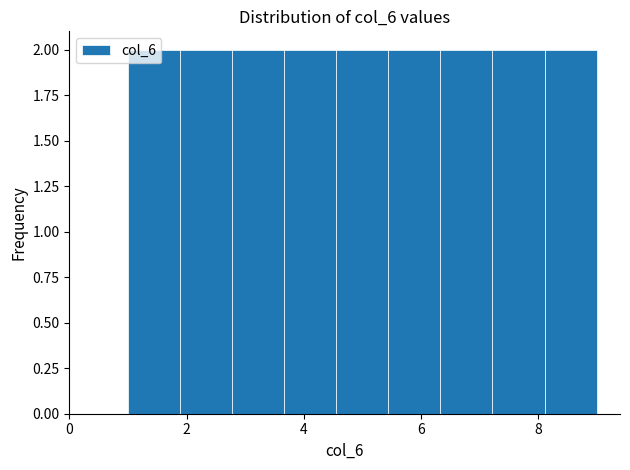

Reading left to right, transcribe this chart: for each bar, give the range it covers on the x-axis and its height. Neither the bar edges nor the heights are printed on the chart, so give them approximately, as read against the axes.

1.0 to 1.8: 2
1.8 to 2.8: 2
2.8 to 3.6: 2
3.6 to 4.6: 2
4.6 to 5.4: 2
5.4 to 6.4: 2
6.4 to 7.2: 2
7.2 to 8.2: 2
8.2 to 9.0: 2